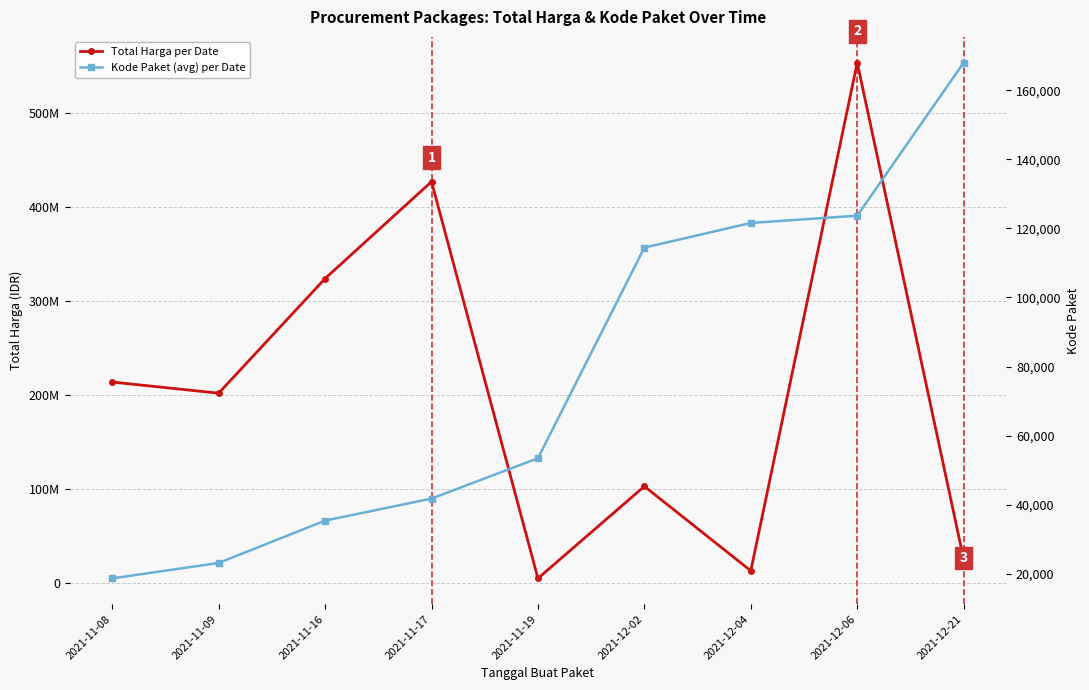

What is the sum of the Kode Paket (avg) per Date values at 2021-11-09 and 2021-12-06?

146841